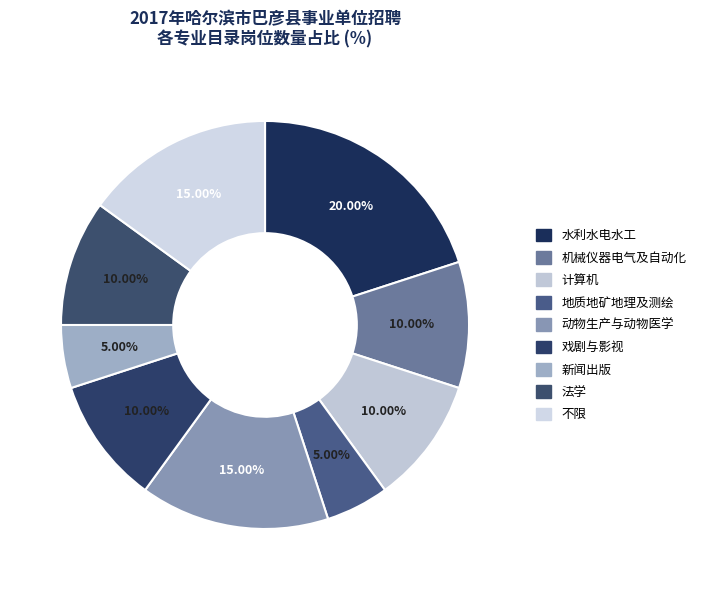

Rank the categories by value from highest to lowest.

水利水电水工, 动物生产与动物医学, 不限, 机械仪器电气及自动化, 计算机, 戏剧与影视, 法学, 地质地矿地理及测绘, 新闻出版